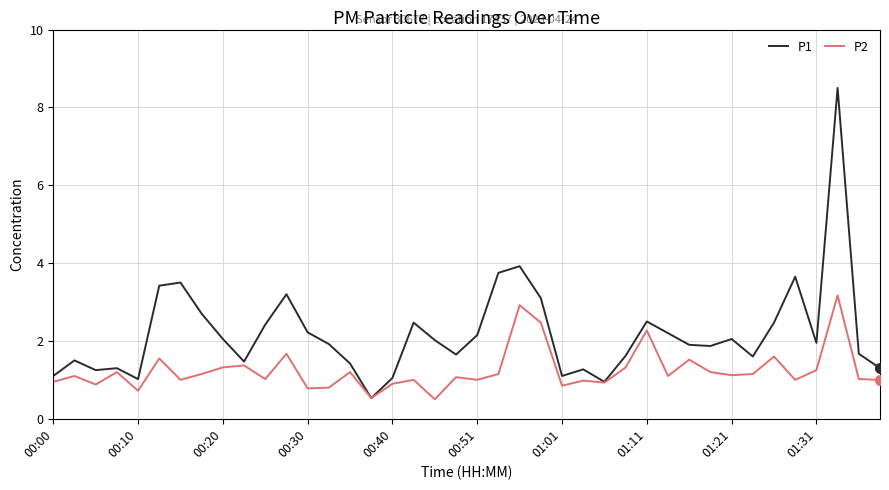

Which series has the widest spread of values?

P1